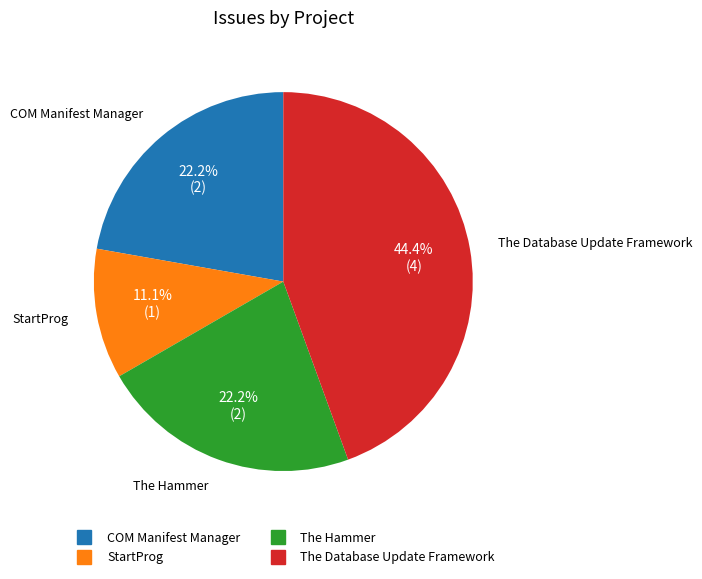

Is there a majority slice in this chart?

No